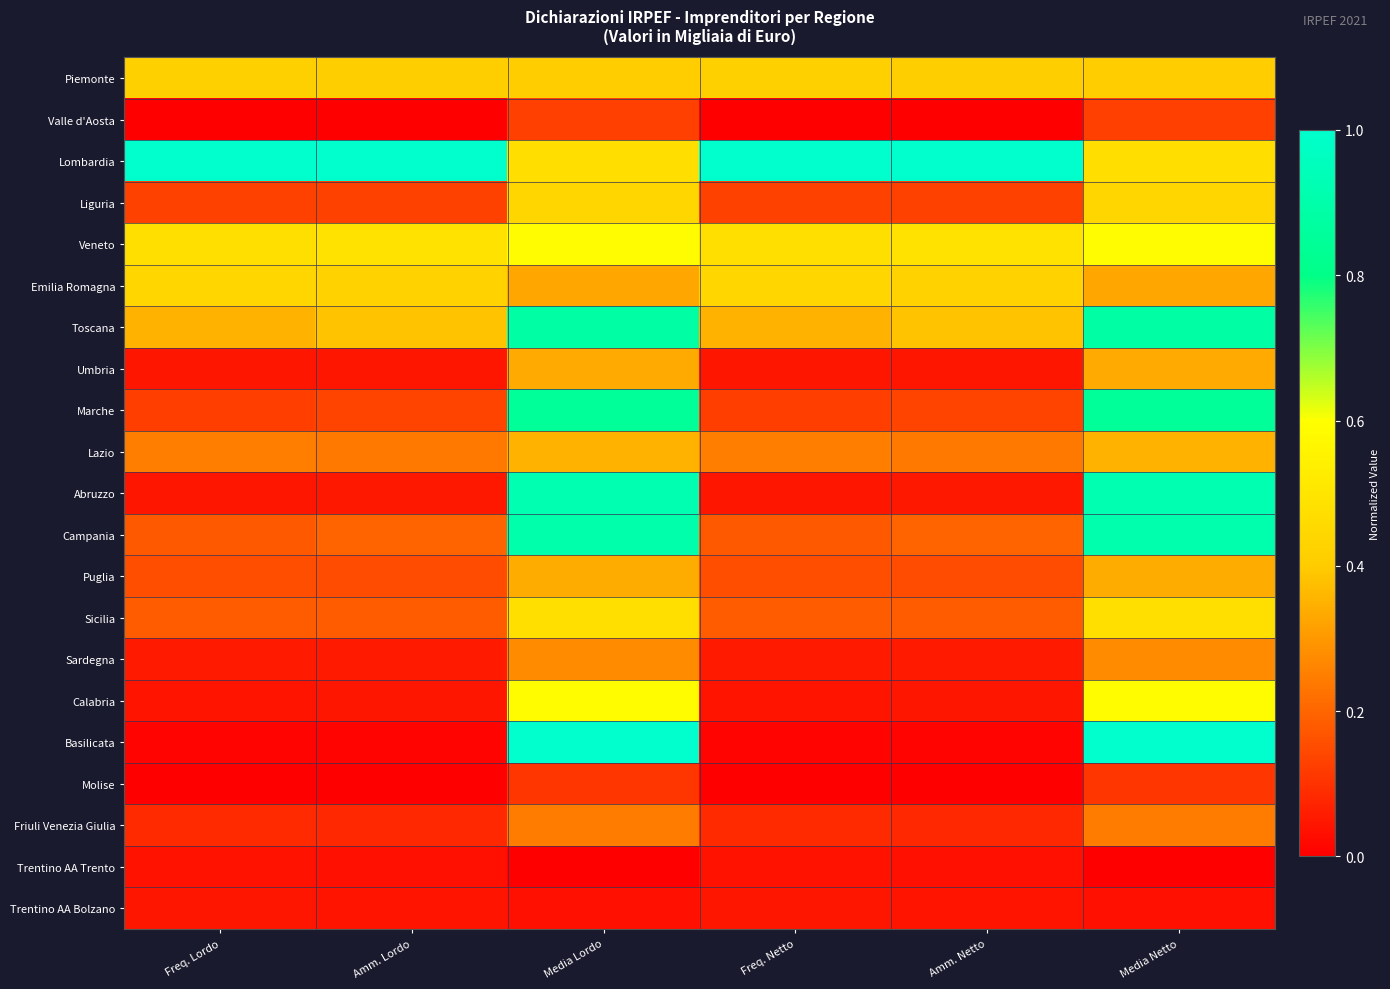

Which series has the largest range (max minus min)?

Basilicata